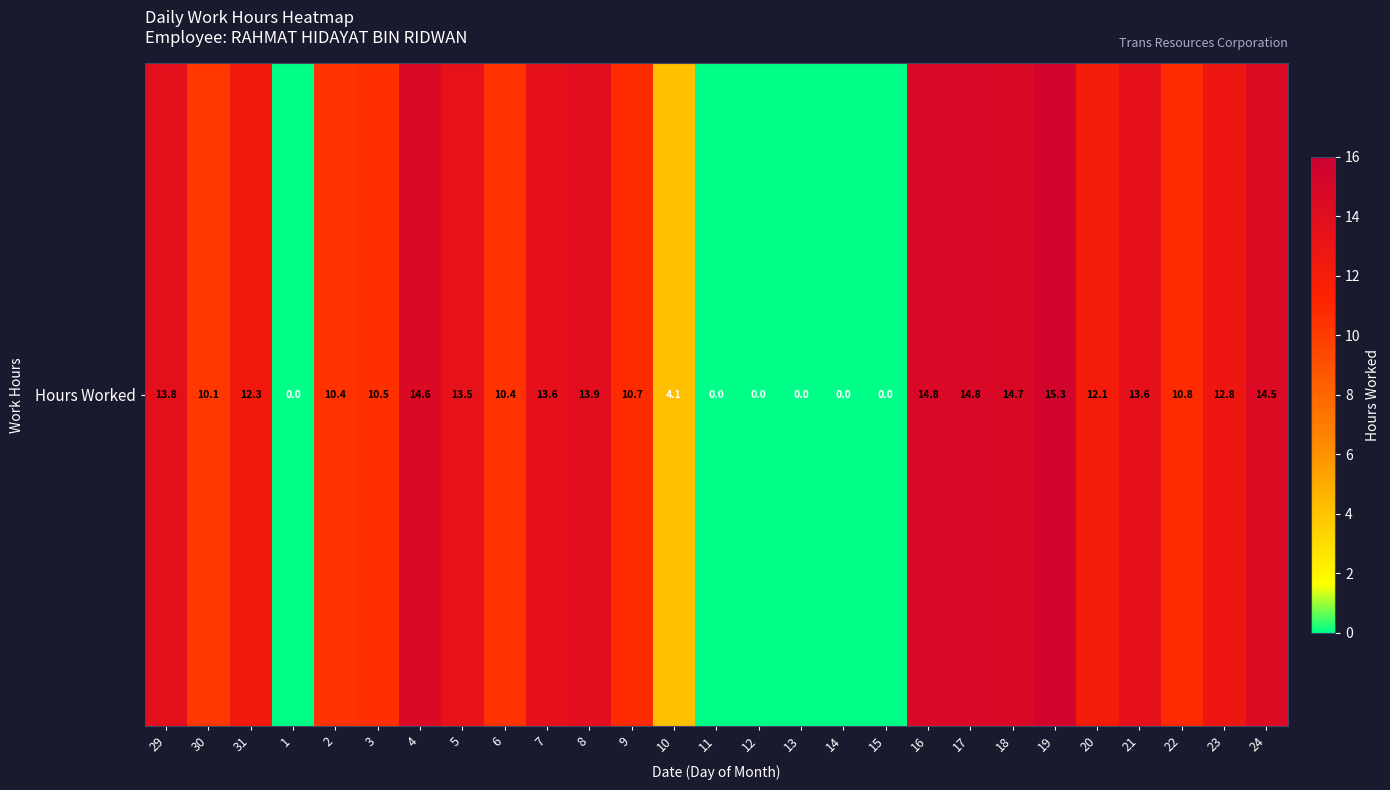

Where does the data first go above 12?

29